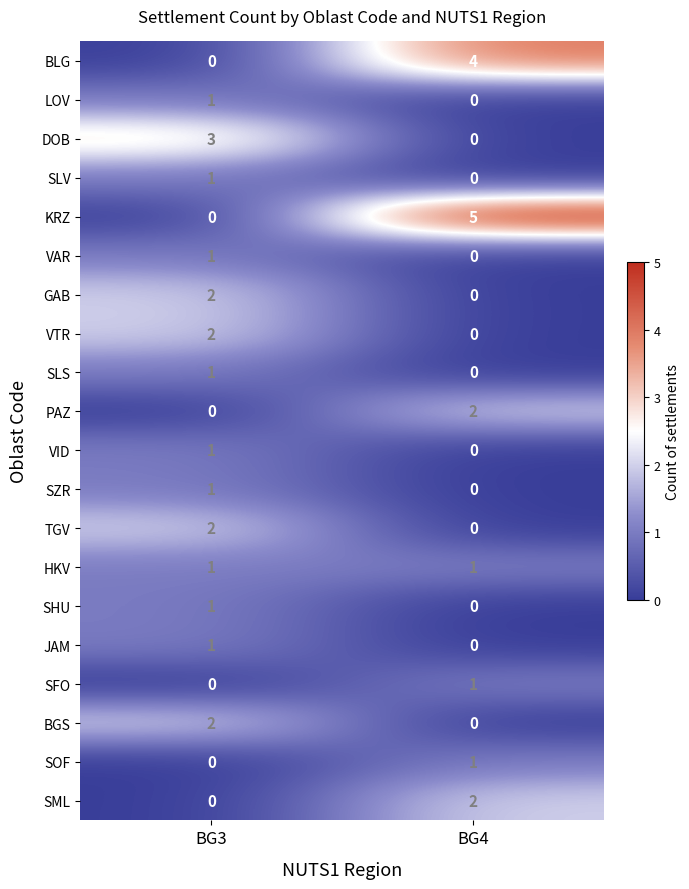

What is the difference between the BLG values at BG3 and BG4?

4